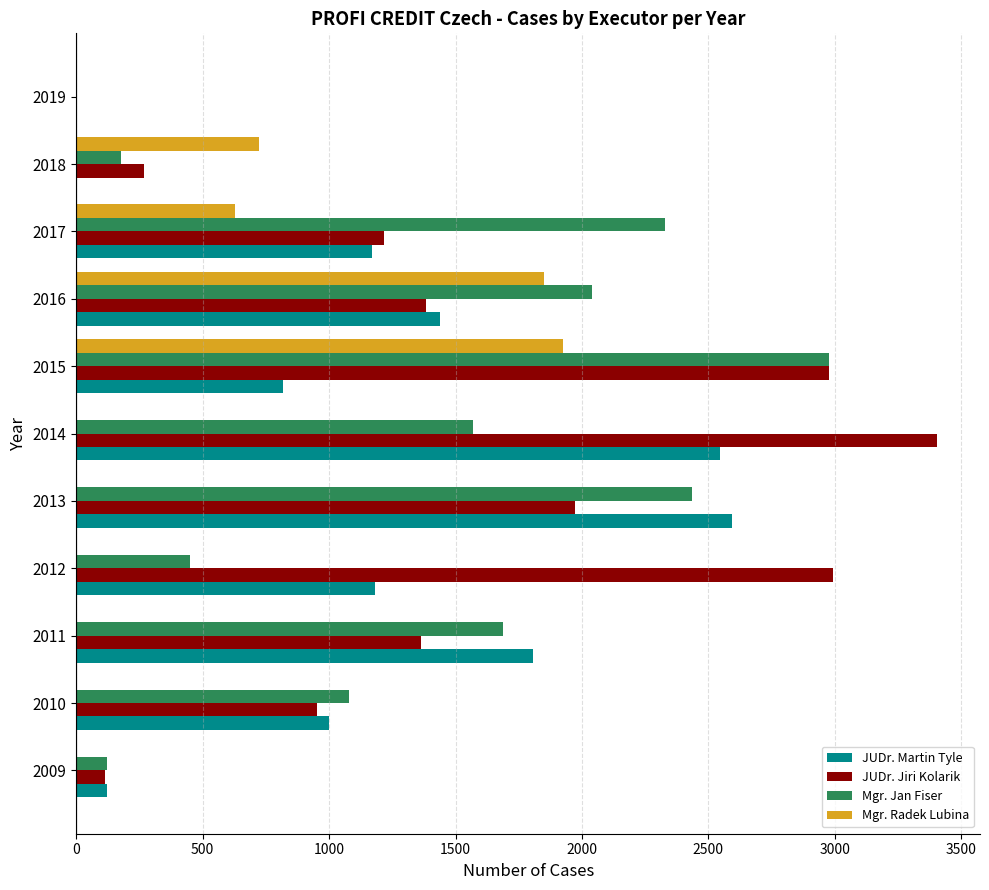

True or false: Mgr. Jan Fiser has a value of 627 at 2016.

False